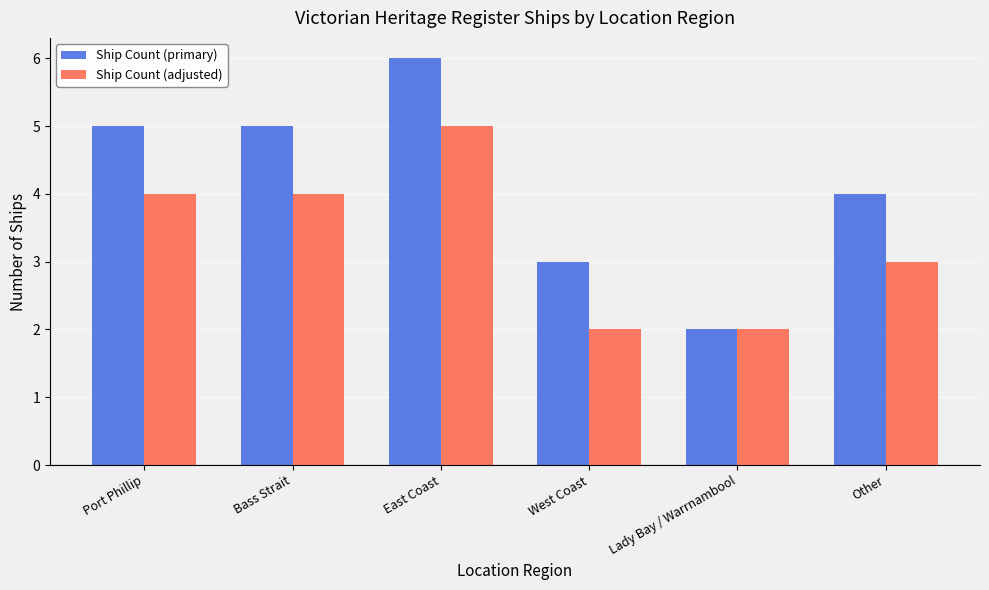

What is the difference between the maximum and second lowest values in the Ship Count (primary) series?

3